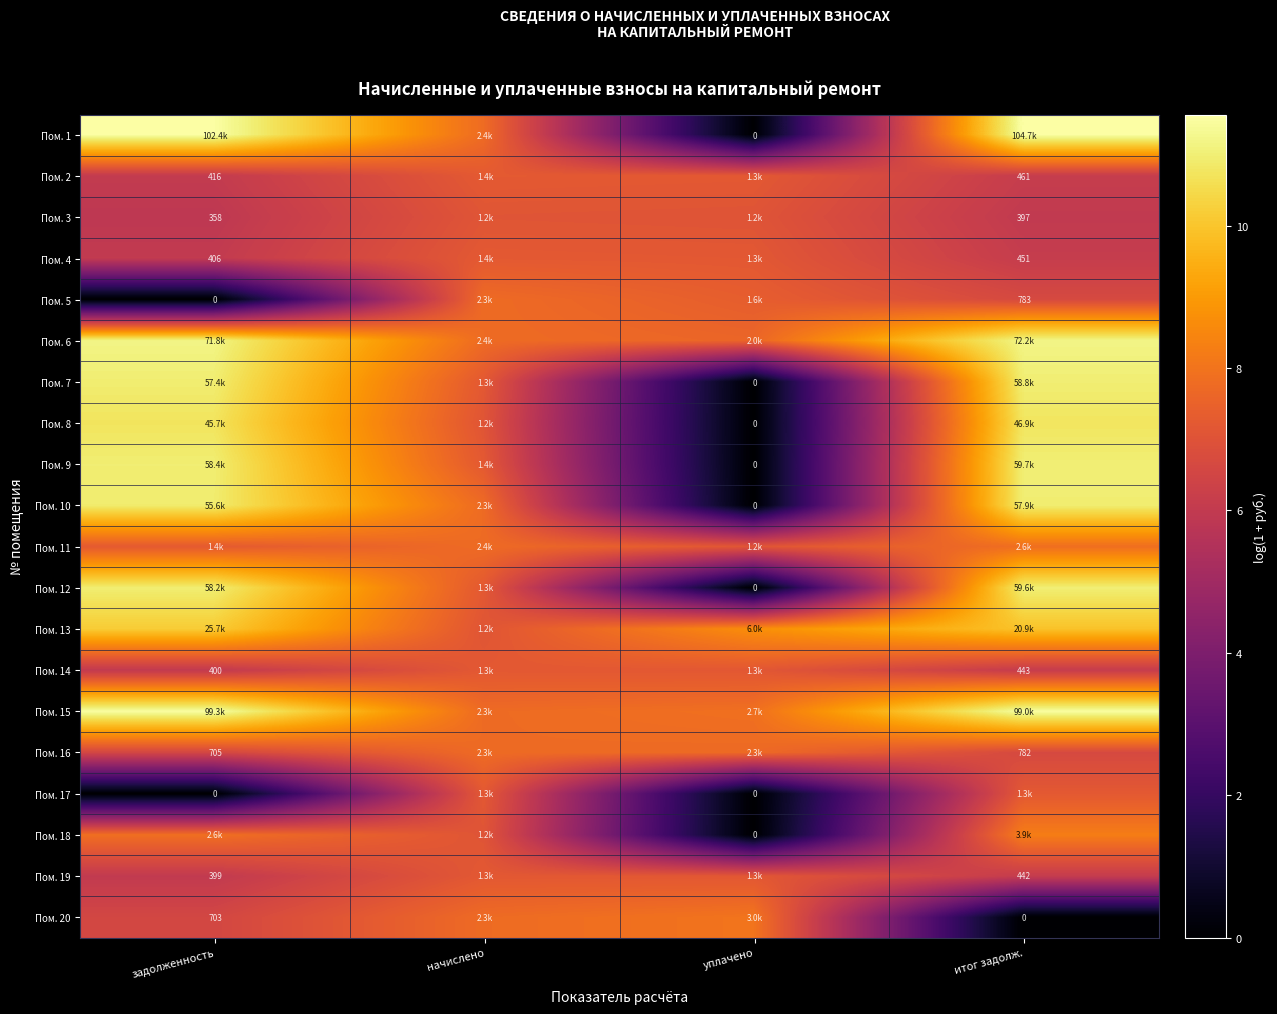

Read the Пом. 4 value at уплачено.

7.2